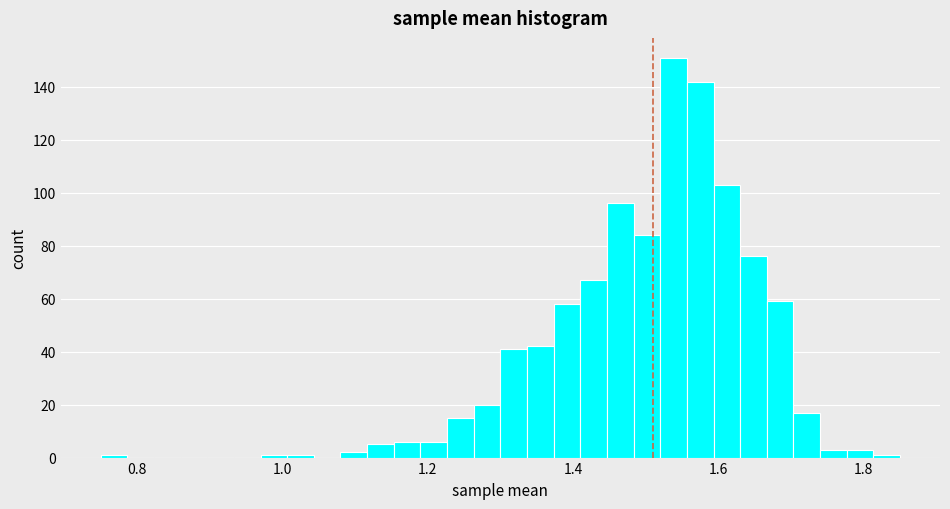

Read against the x-axis, roughly where is the centre of the tallest bar?

1.54